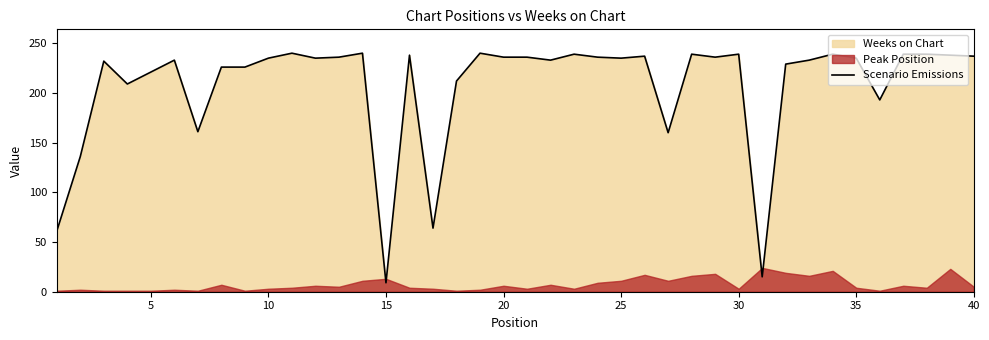

What is the lowest value of the Scenario Emissions series?

9